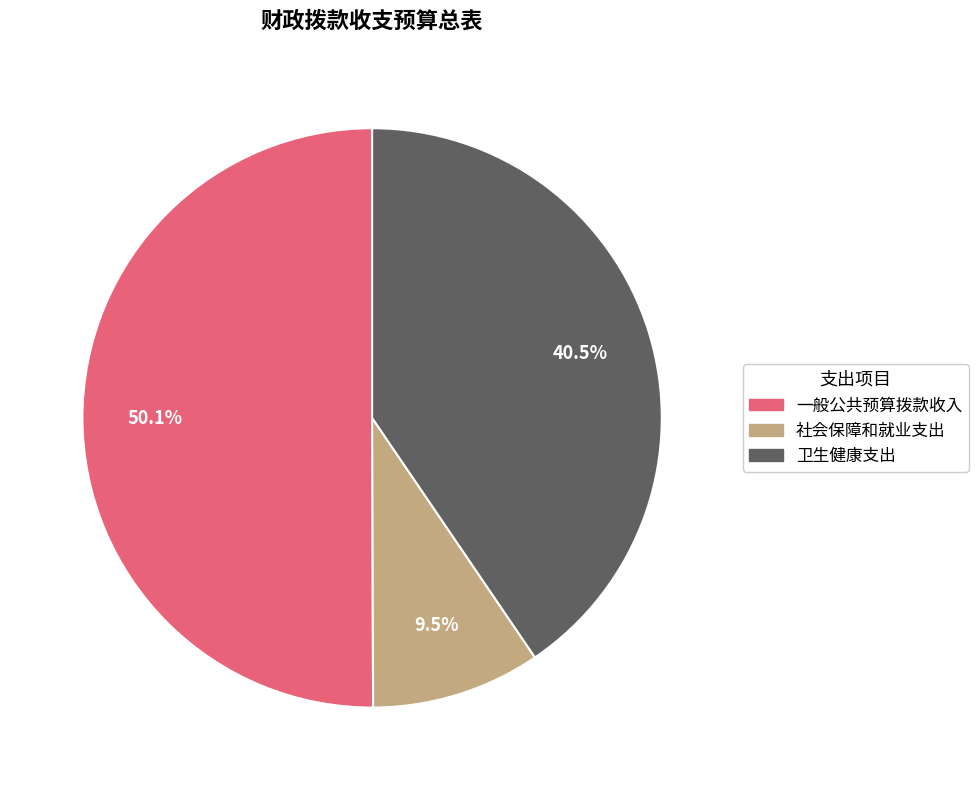

To the nearest percent, what is the difference between the 卫生健康支出 and 社会保障和就业支出 slice percentages?

31%